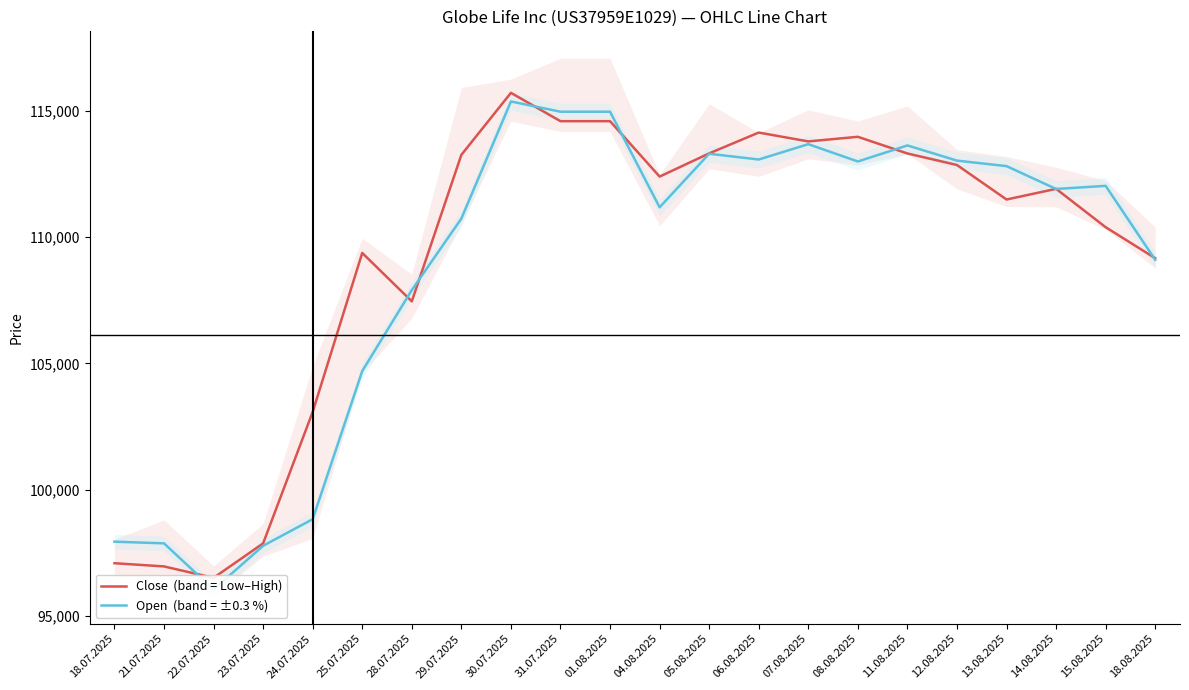

At which label does Open  (band = ±0.3 %) first exceed 112038?

30.07.2025